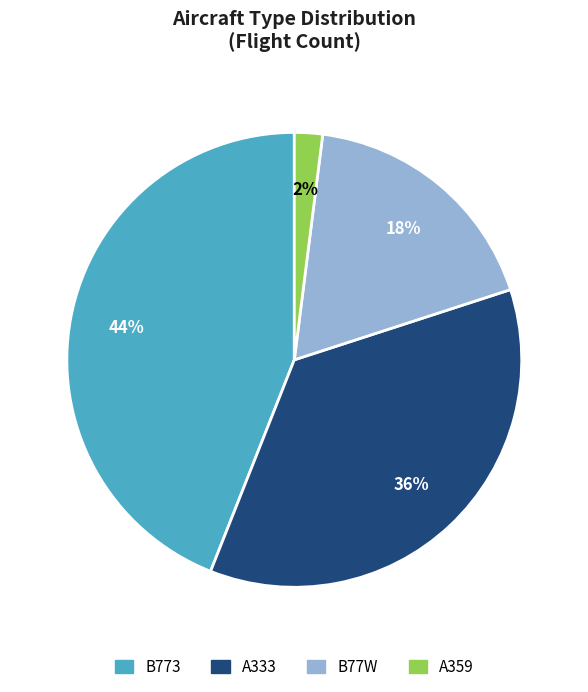

To the nearest percent, what is the average slice percentage?

25%